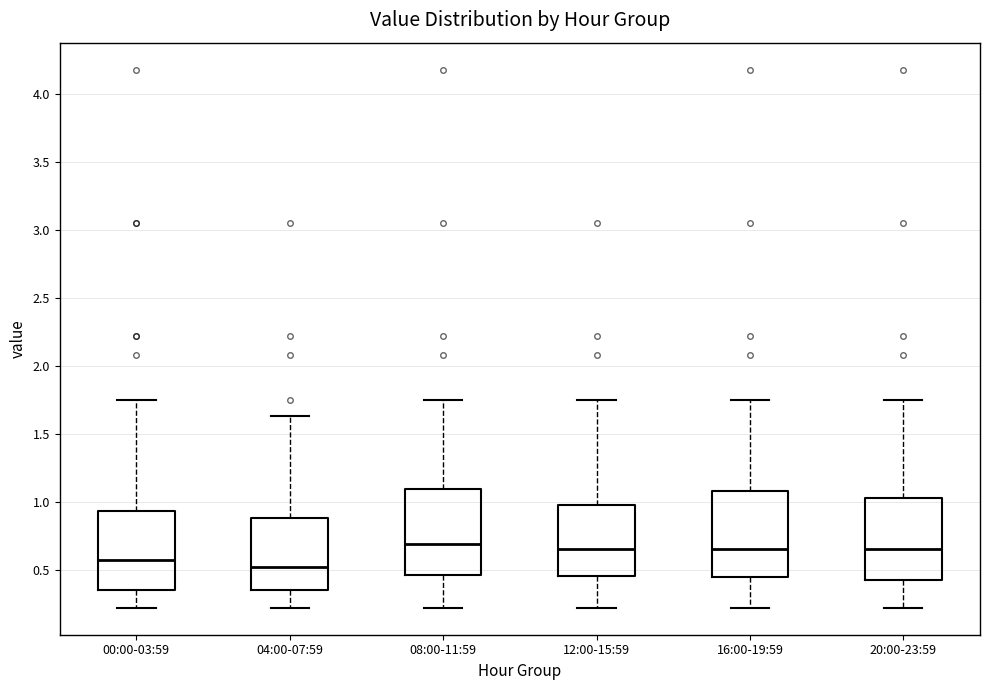

Reading left to right, transcribe this box plot: for each box, give where its median line is, the range the box spans, and where its two whiskers end, as read against the y-axis. The values are not printed on the chart, so give them approximately, as read against the axis.

00:00-03:59: median 0.55, box 0.35 to 0.95, whiskers 0.20 to 1.75
04:00-07:59: median 0.50, box 0.35 to 0.90, whiskers 0.20 to 1.65
08:00-11:59: median 0.70, box 0.45 to 1.10, whiskers 0.20 to 1.75
12:00-15:59: median 0.65, box 0.45 to 1.00, whiskers 0.20 to 1.75
16:00-19:59: median 0.65, box 0.45 to 1.10, whiskers 0.20 to 1.75
20:00-23:59: median 0.65, box 0.45 to 1.05, whiskers 0.20 to 1.75